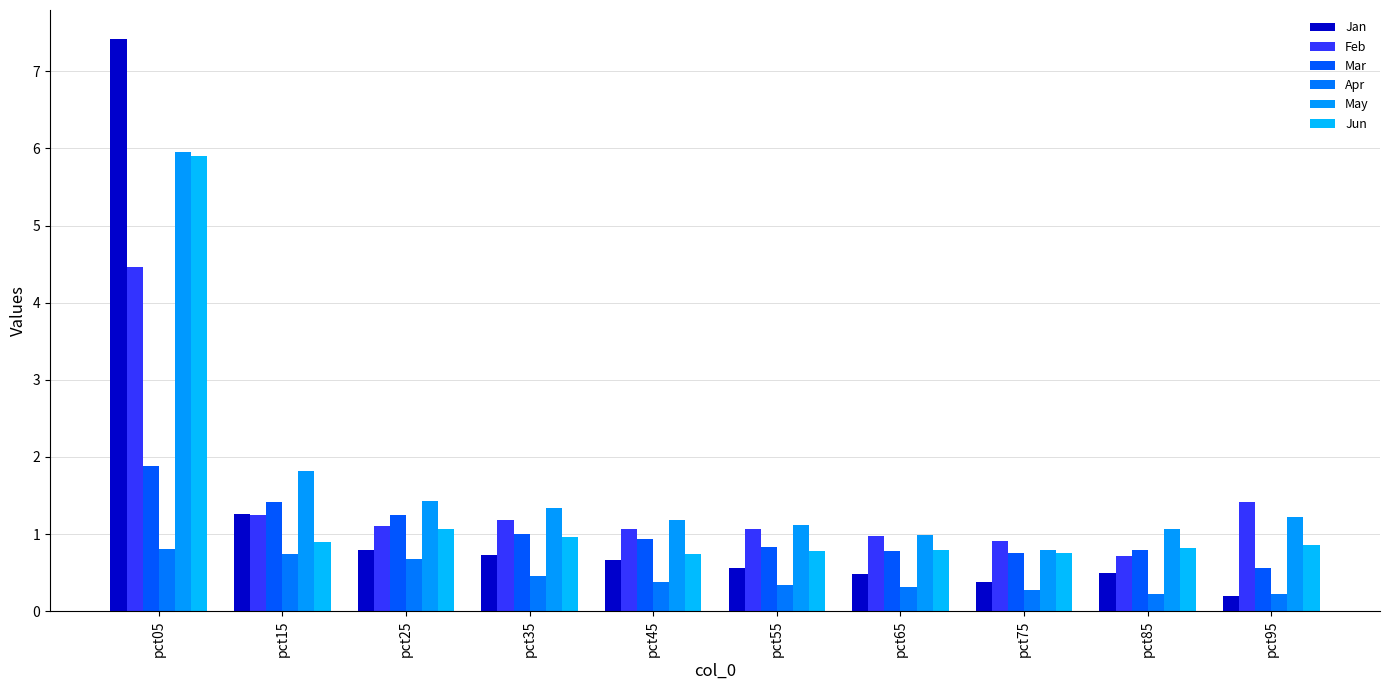

What is the average value of the May series?

1.7